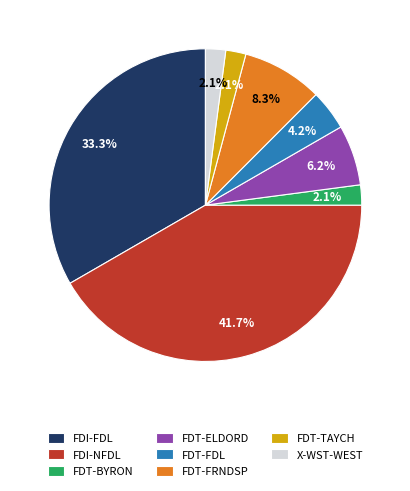

Does FDT-ELDORD account for over 50% of the chart?

No